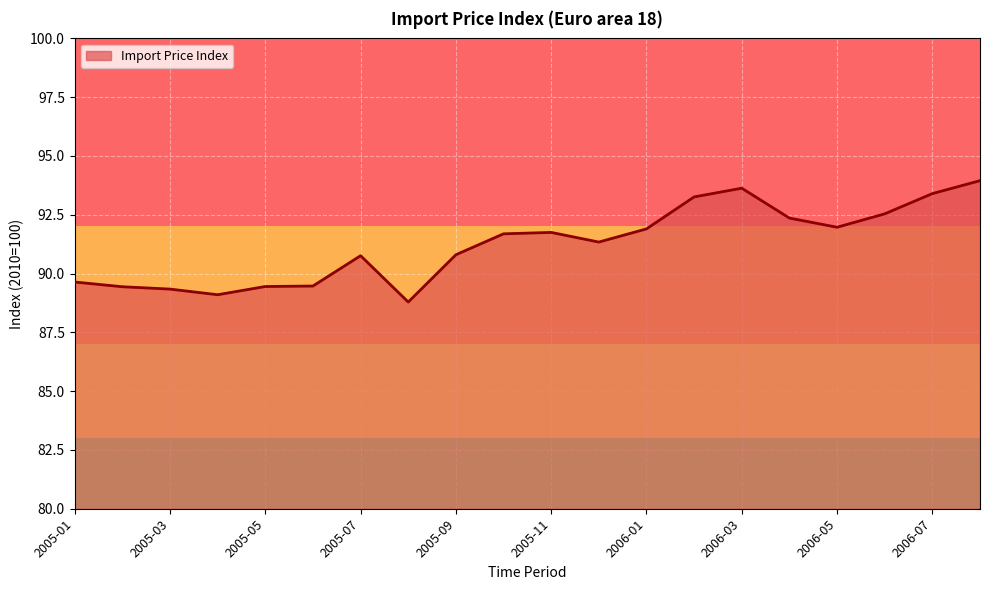

What is the difference between the maximum and minimum values?

5.2